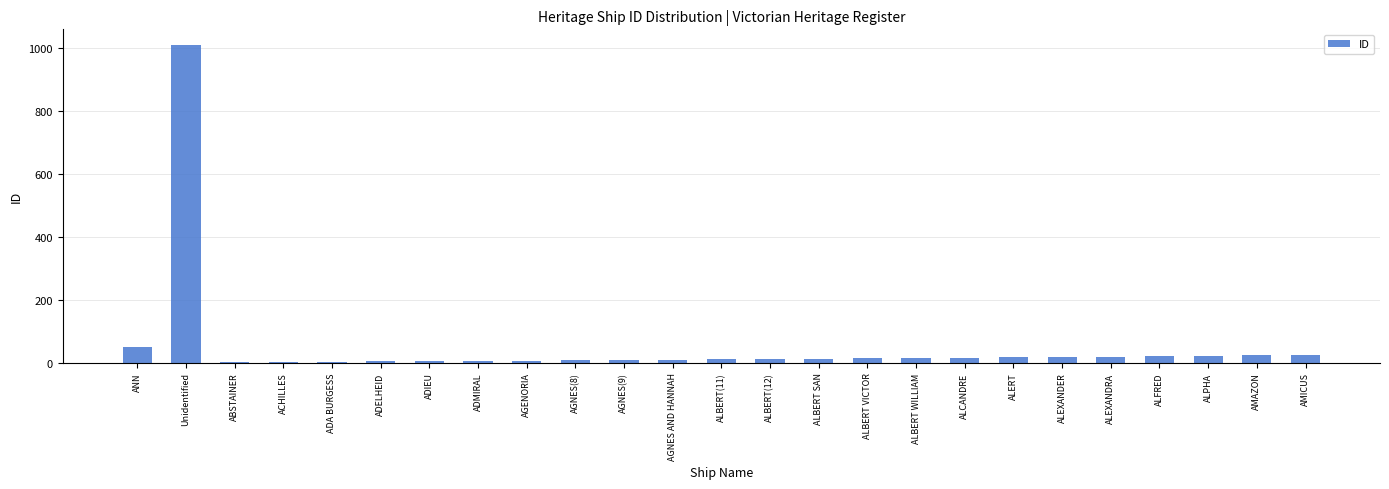

At which category does the chart reach its peak across all series?

Unidentified